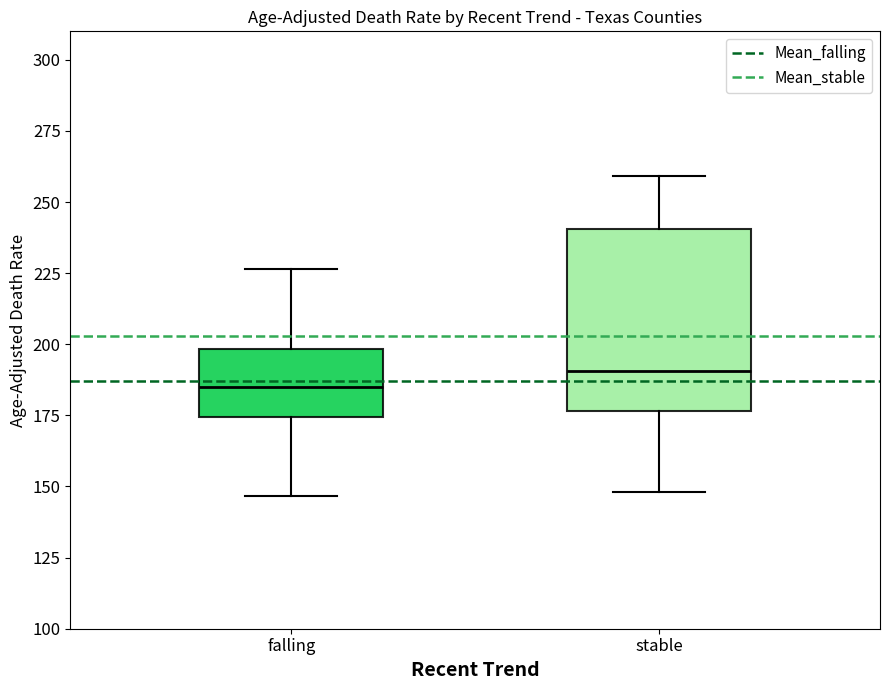

Reading left to right, read every box against the y-axis: the position of its median line, the range the box covers, and the ends of its whiskers. The values are not printed on the chart, so give them approximately, as read against the axis.

falling: median 185, box 175 to 200, whiskers 145 to 225
stable: median 190, box 175 to 240, whiskers 150 to 260